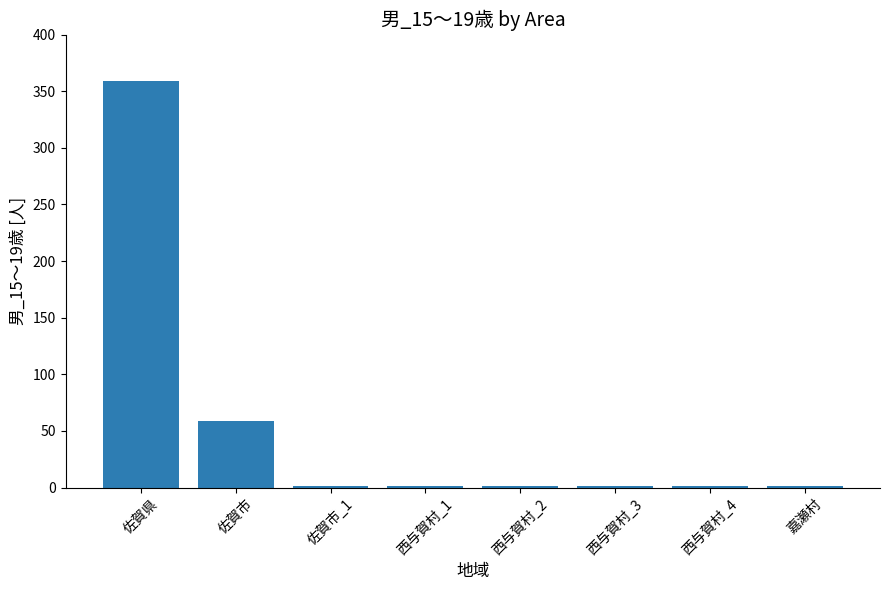

How many series are shown in this chart?

1